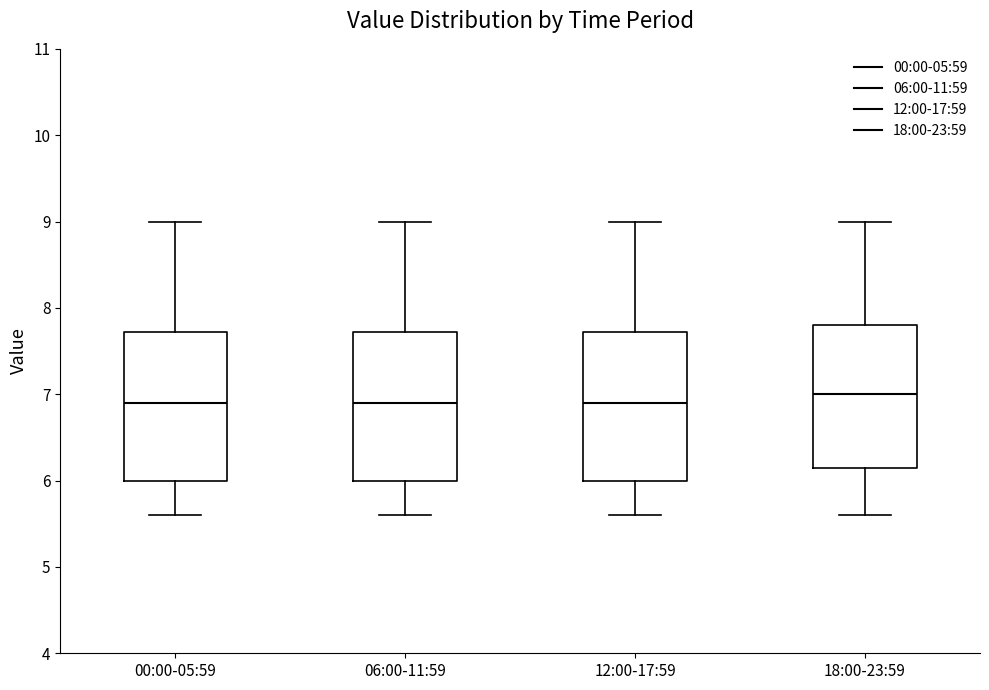

Reading left to right, transcribe this box plot: for each box, give where its median line is, the range the box spans, and where its two whiskers end, as read against the y-axis. The values are not printed on the chart, so give them approximately, as read against the axis.

00:00-05:59: median 6.9, box 6.0 to 7.7, whiskers 5.6 to 9.0
06:00-11:59: median 6.9, box 6.0 to 7.7, whiskers 5.6 to 9.0
12:00-17:59: median 6.9, box 6.0 to 7.7, whiskers 5.6 to 9.0
18:00-23:59: median 7.0, box 6.2 to 7.8, whiskers 5.6 to 9.0